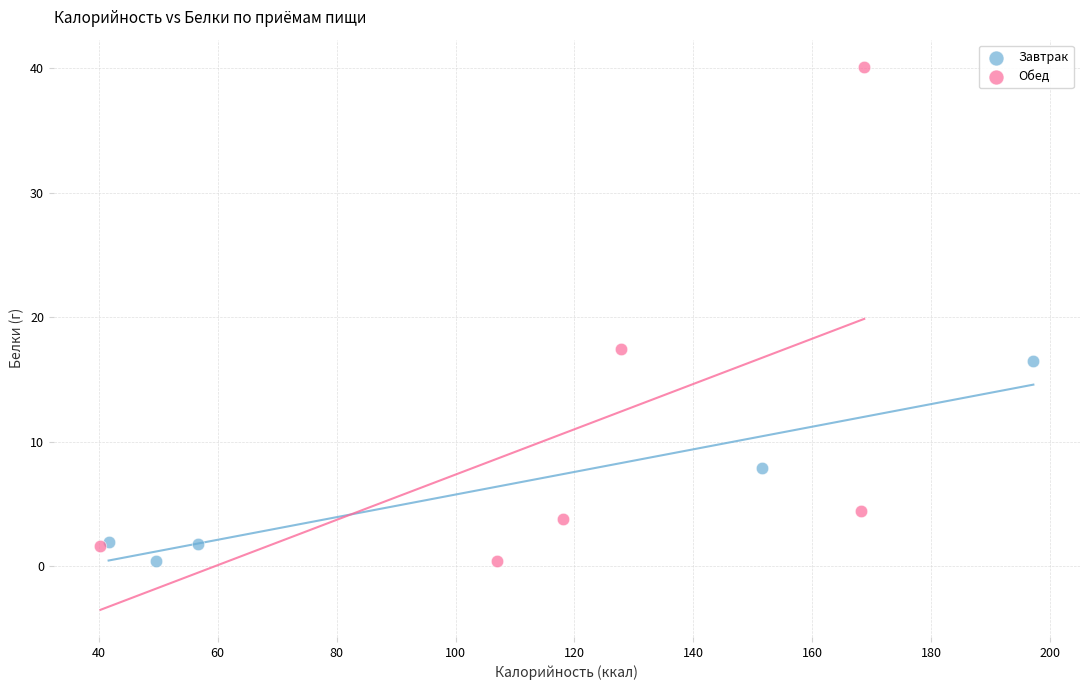

Which series reaches the maximum Y coordinate?

Обед